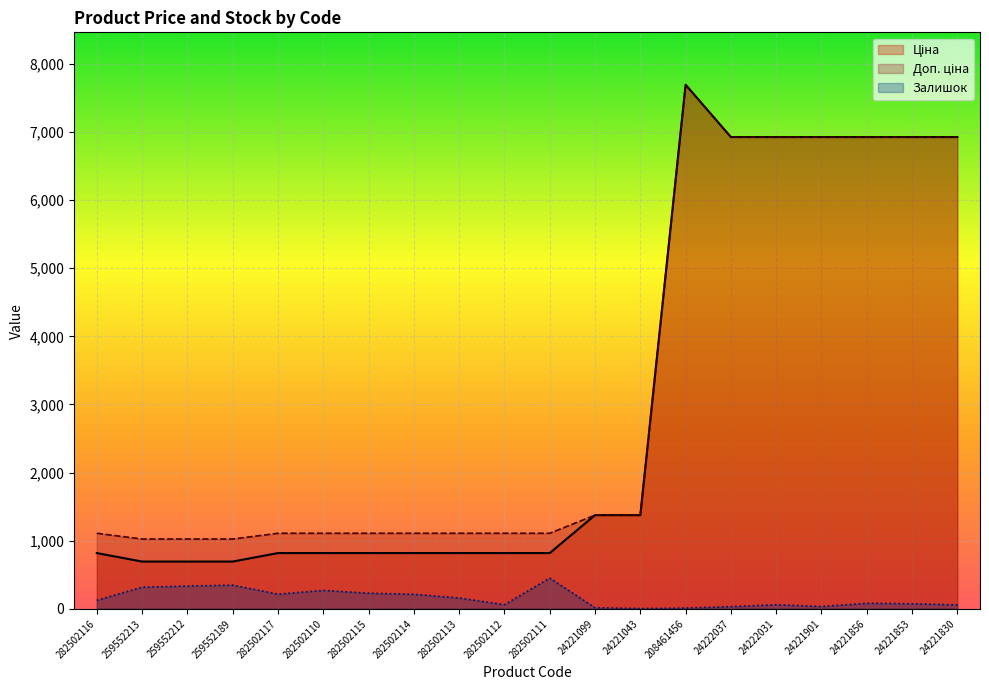

What are all the series names shown in the legend?

Ціна, Доп. ціна, Залишок